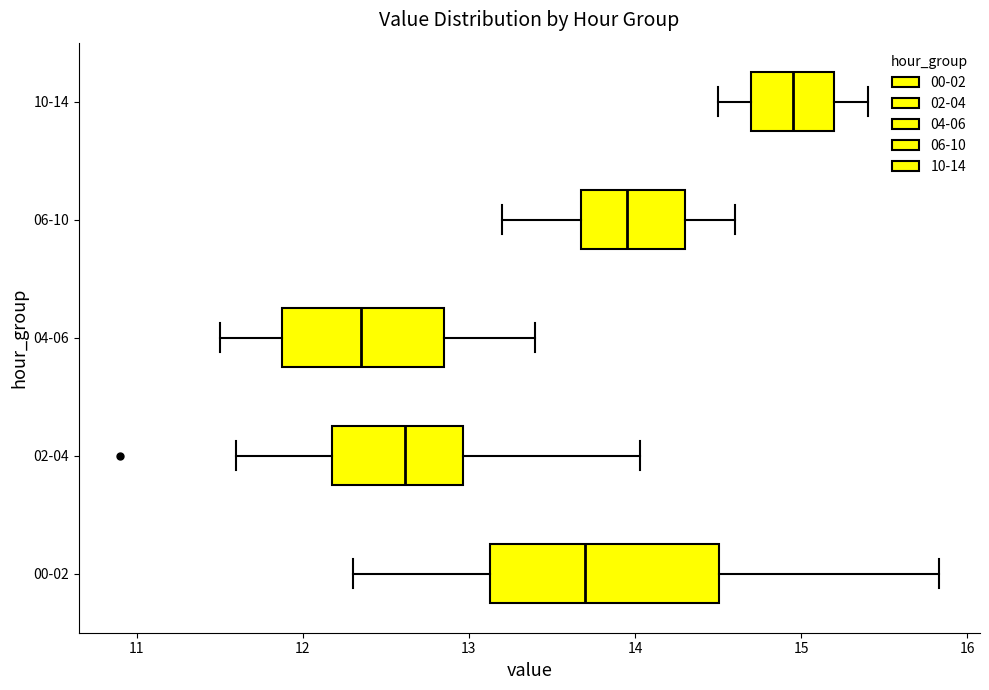

Comparing the boxes themselves (not the whiskers), which one is the widest?

00-02